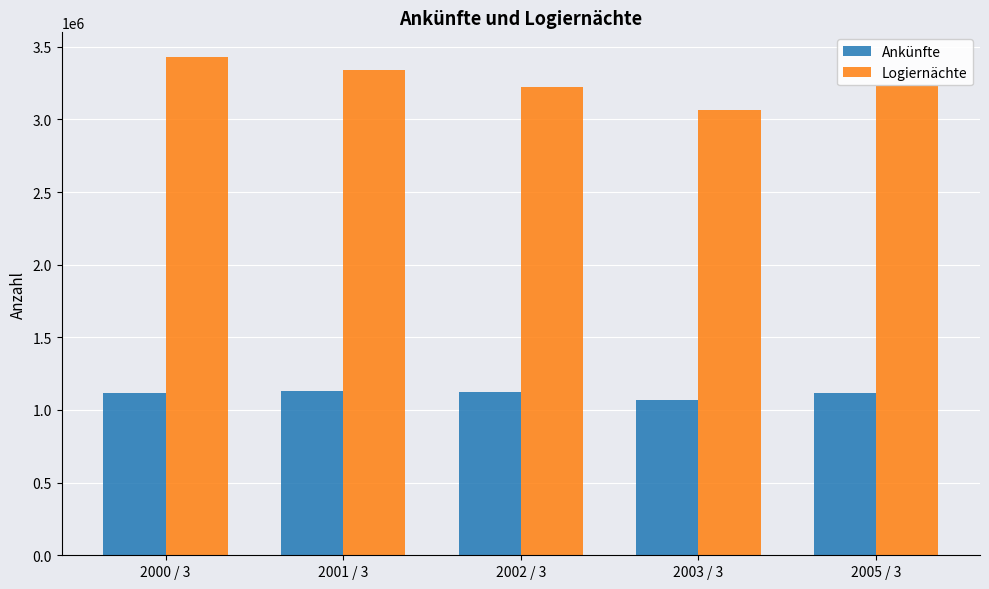

At how many categories does at least one series exceed 1663337?

5